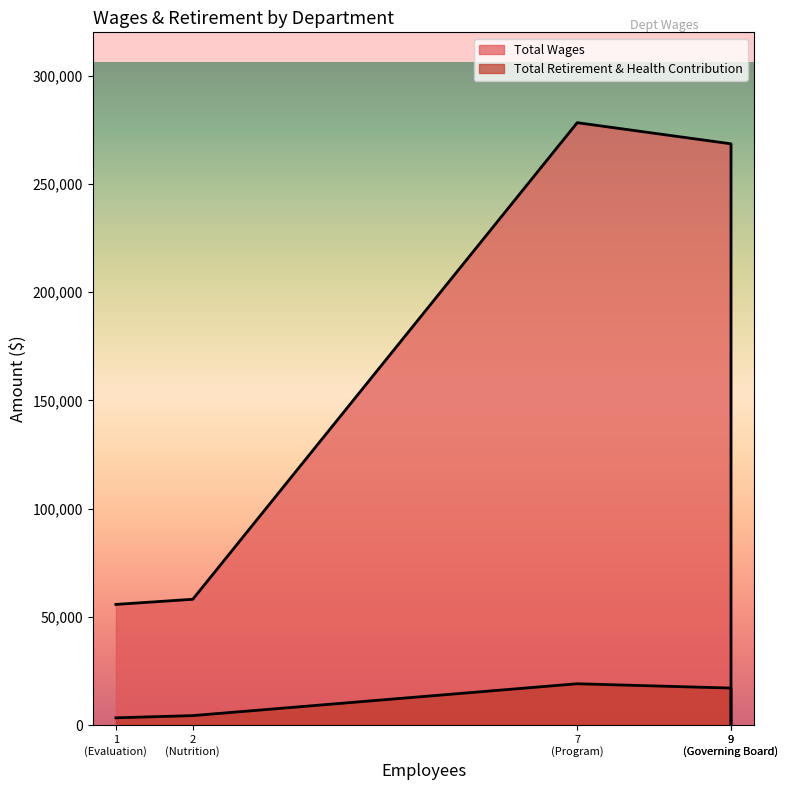

True or false: Total Retirement & Health Contribution and Total Wages intersect in this chart.

False